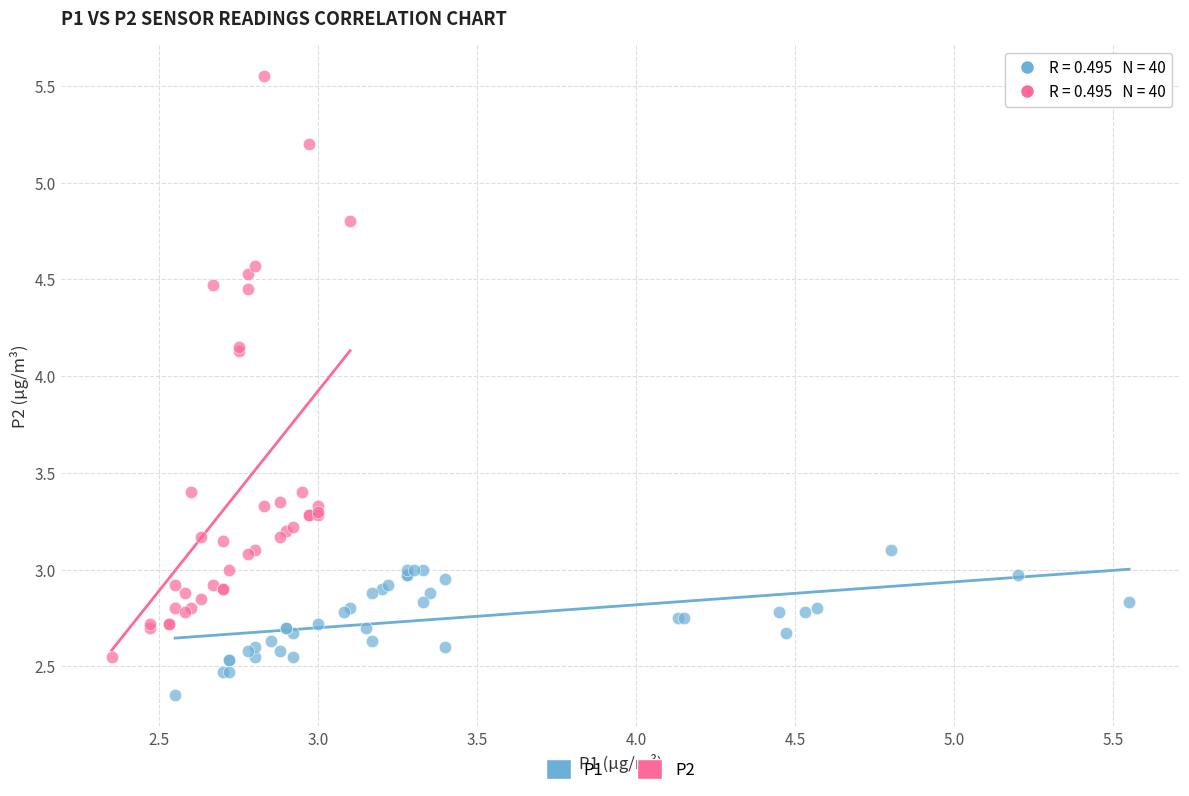

Which series has the largest Y range (max minus min)?

P2